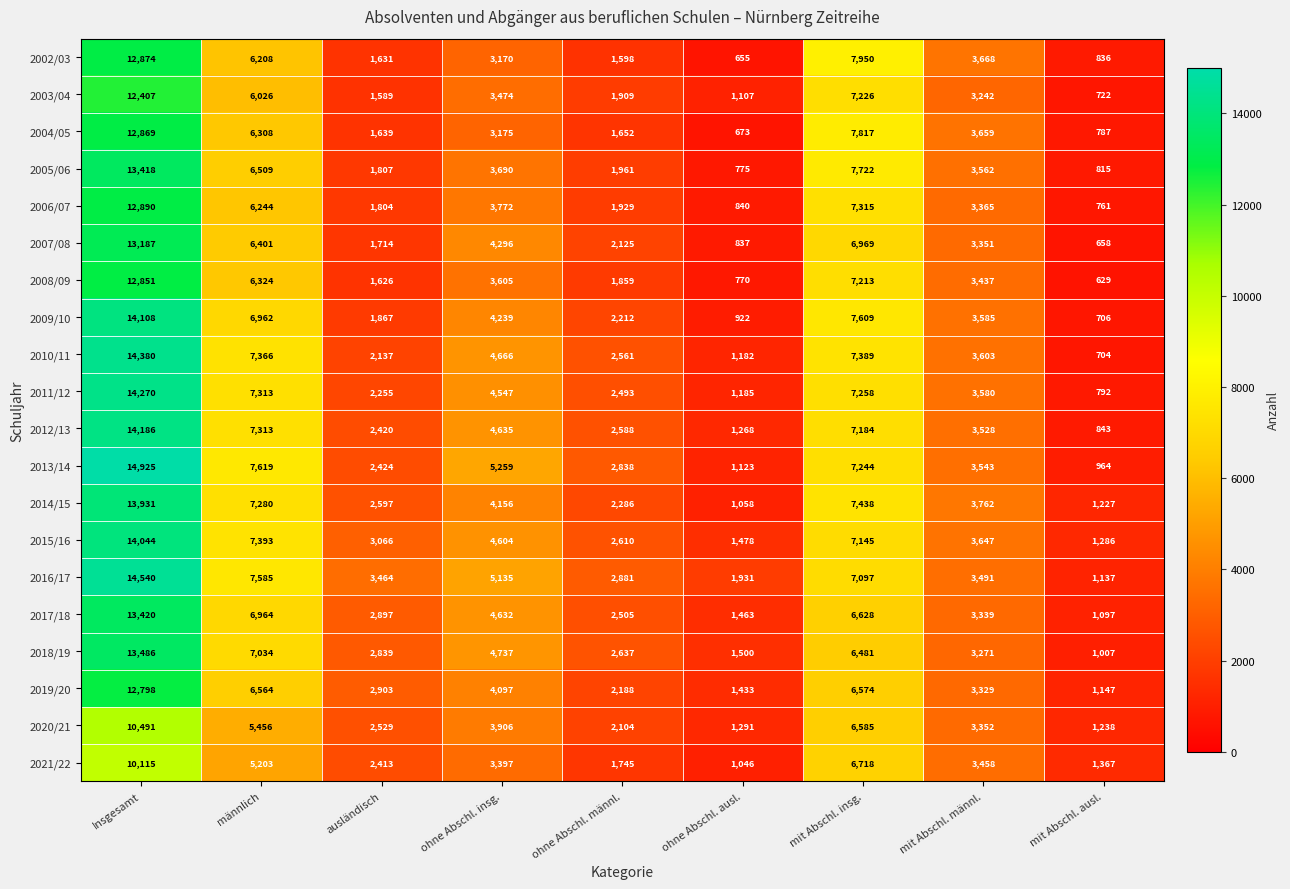

What is the difference between the 2013/14 values at mit Abschl. männl. and mit Abschl. insg.?

3701